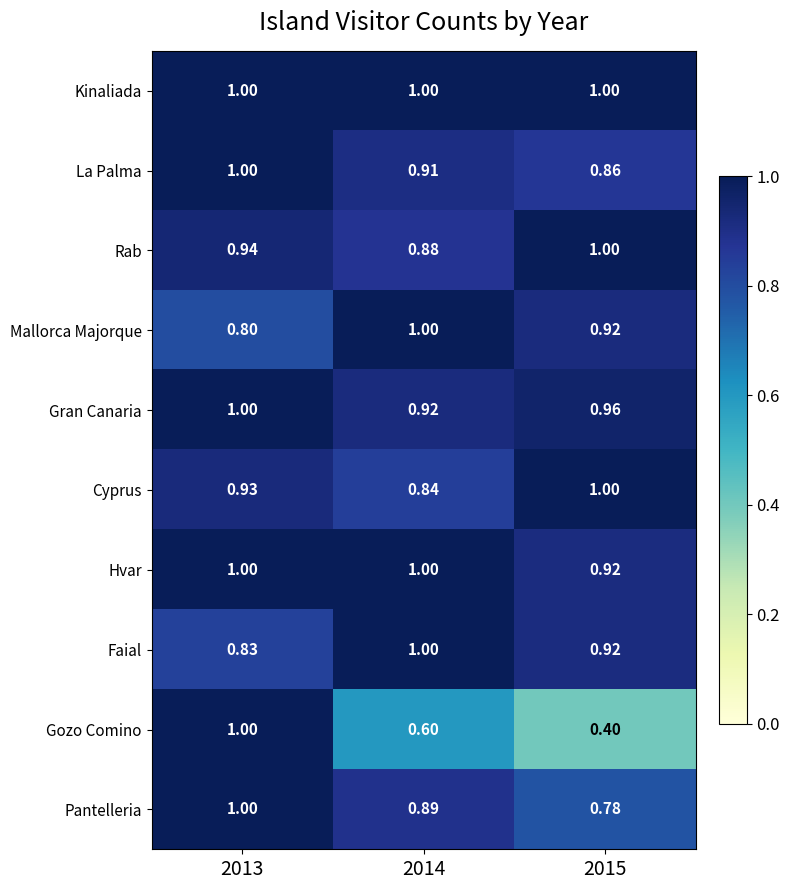

Which series changed the most between 2013 and 2014?

Gozo Comino